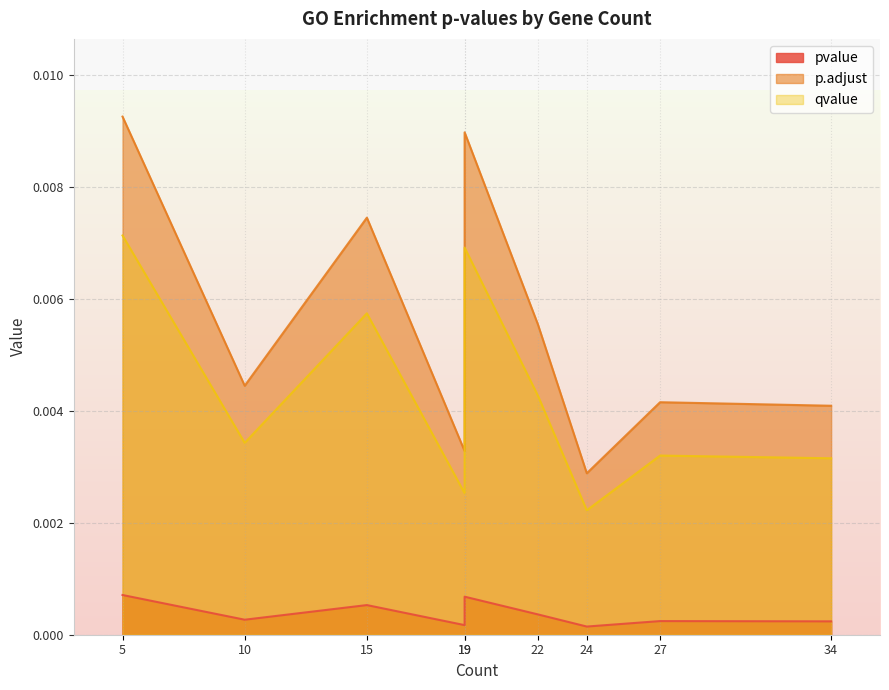

How many lines are shown in the chart?

3